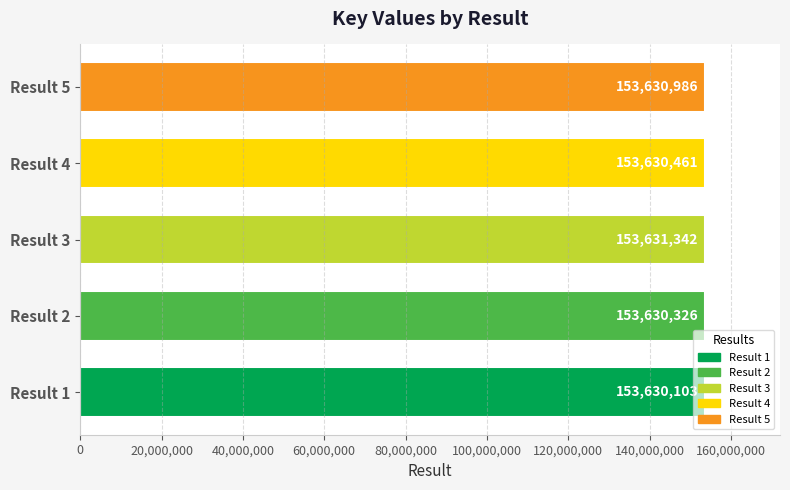

Is it true that the value at Result 5 is 153630986?

True